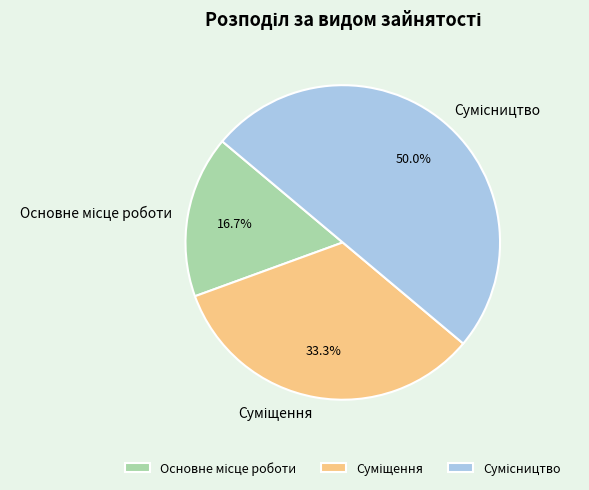

Is there a majority slice in this chart?

No